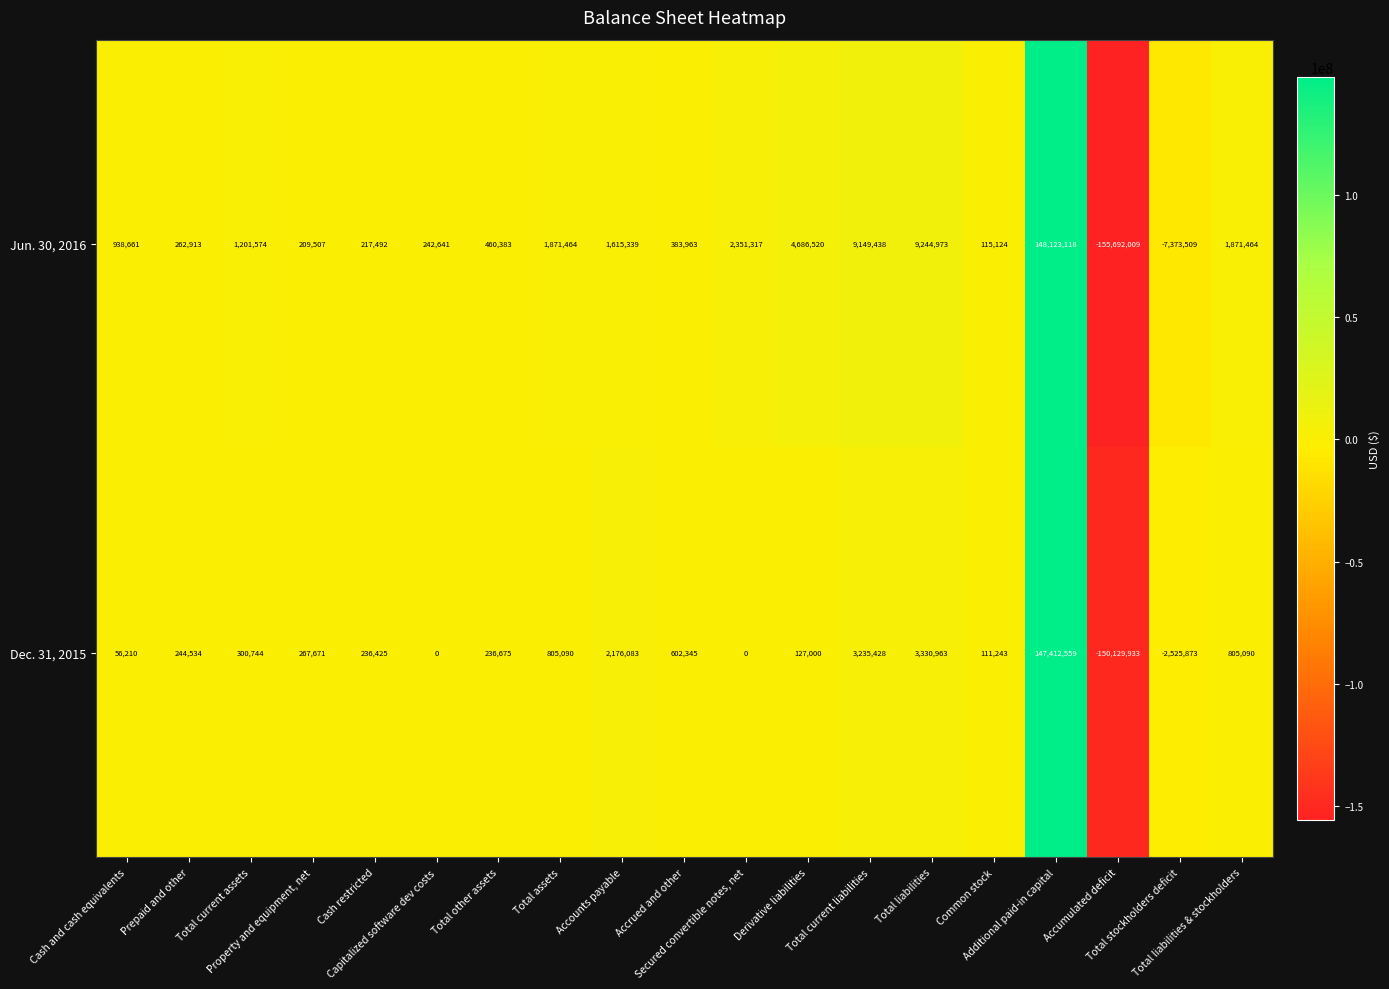

At which category does the chart reach its minimum across all series?

Accumulated deficit